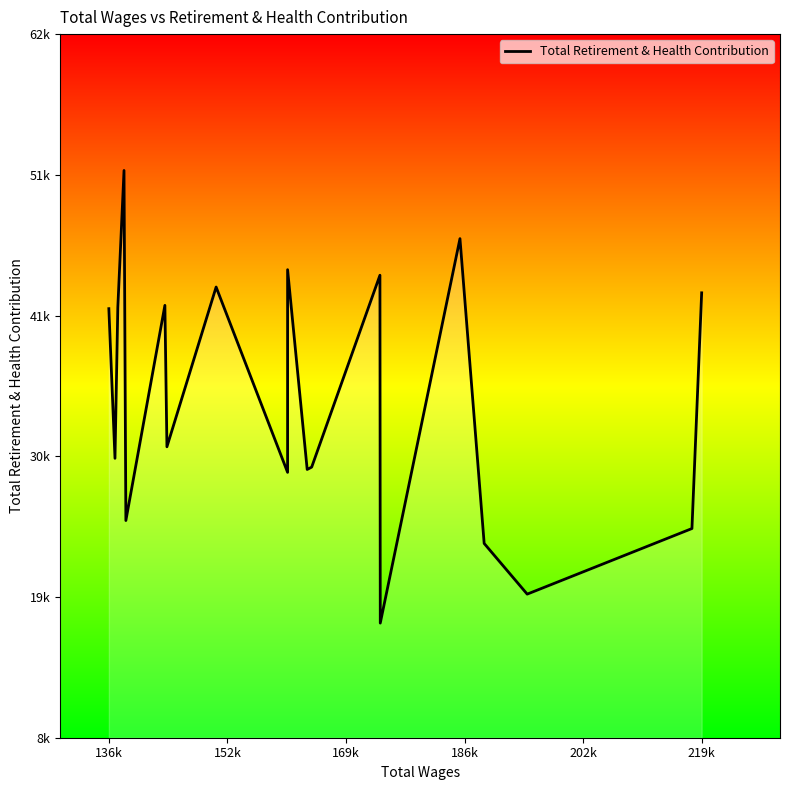

True or false: the data has more than 2 interior local peaks.

True